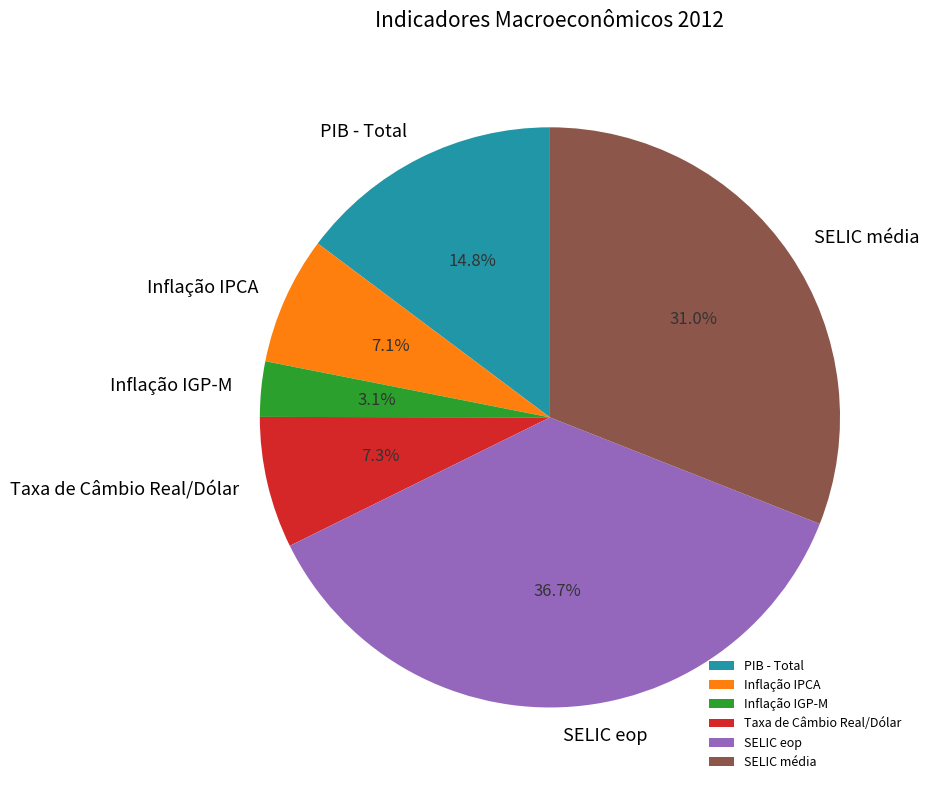

To the nearest percent, what percentage of the pie is Inflação IPCA?

7%